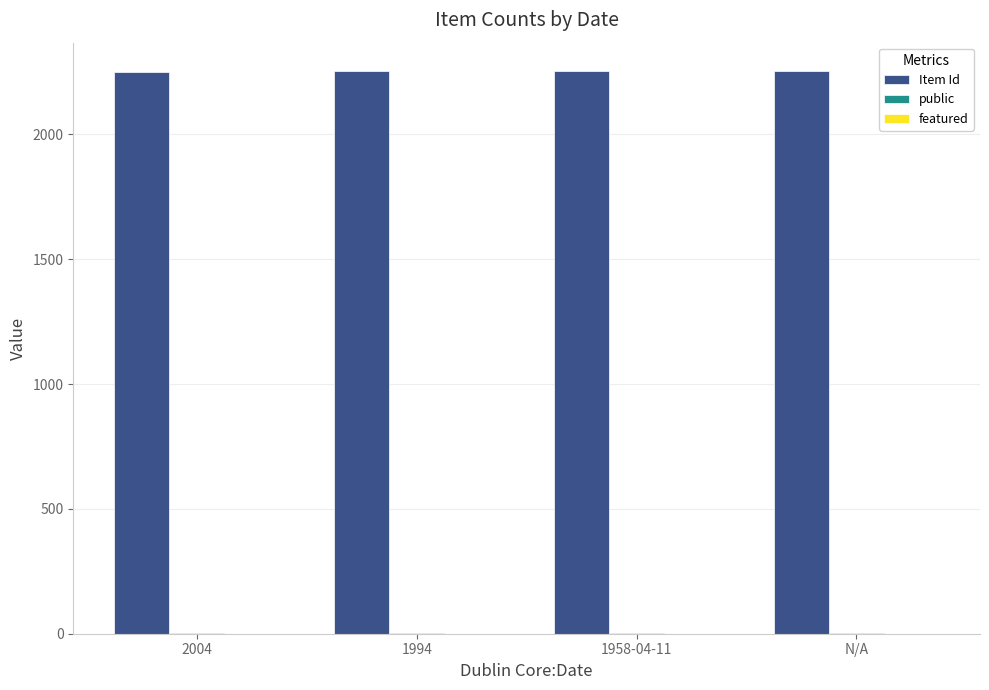

Which series has the largest total across all categories?

Item Id